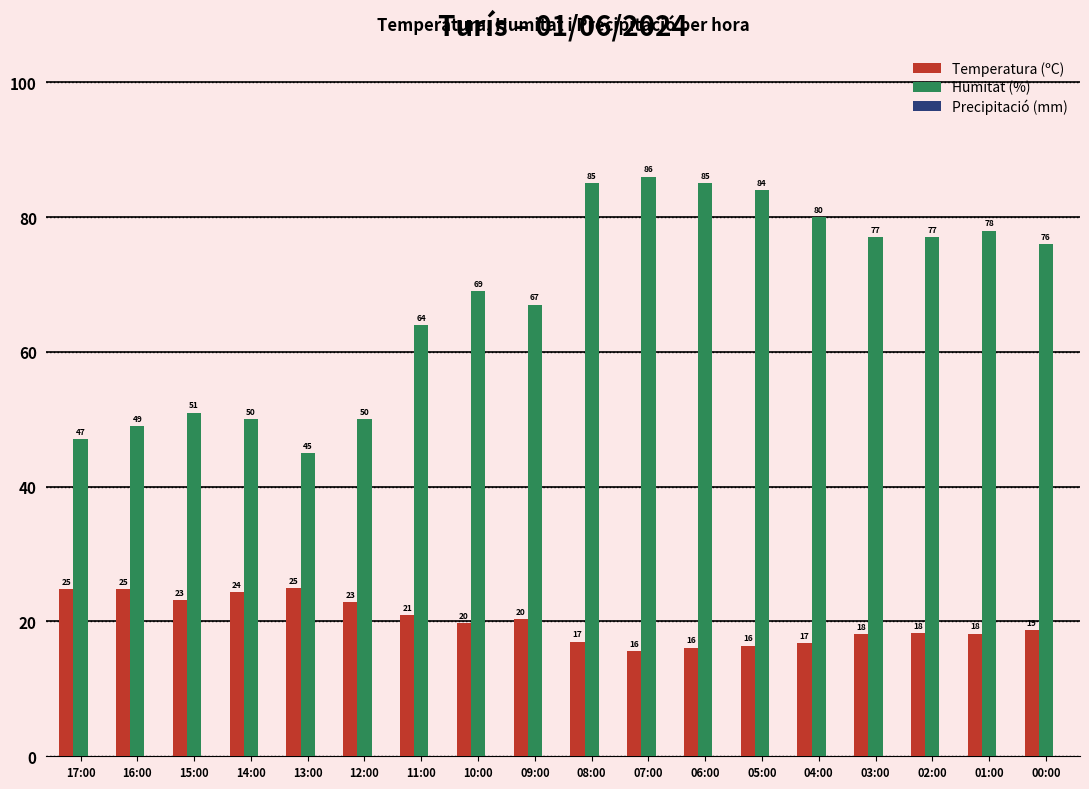

What is the average value of the Humitat (%) series?

67.8